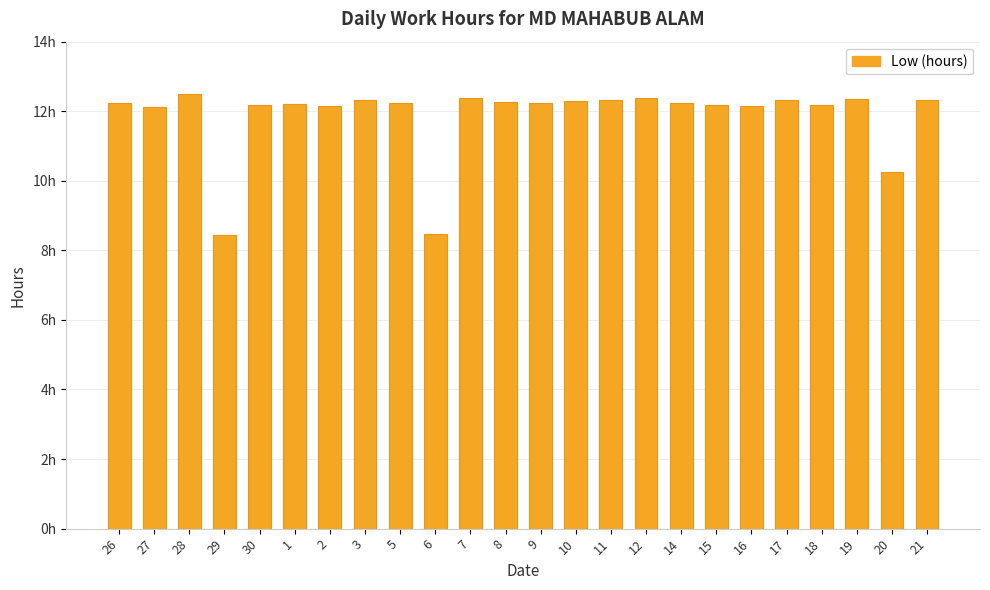

What position from the left is 30?

5